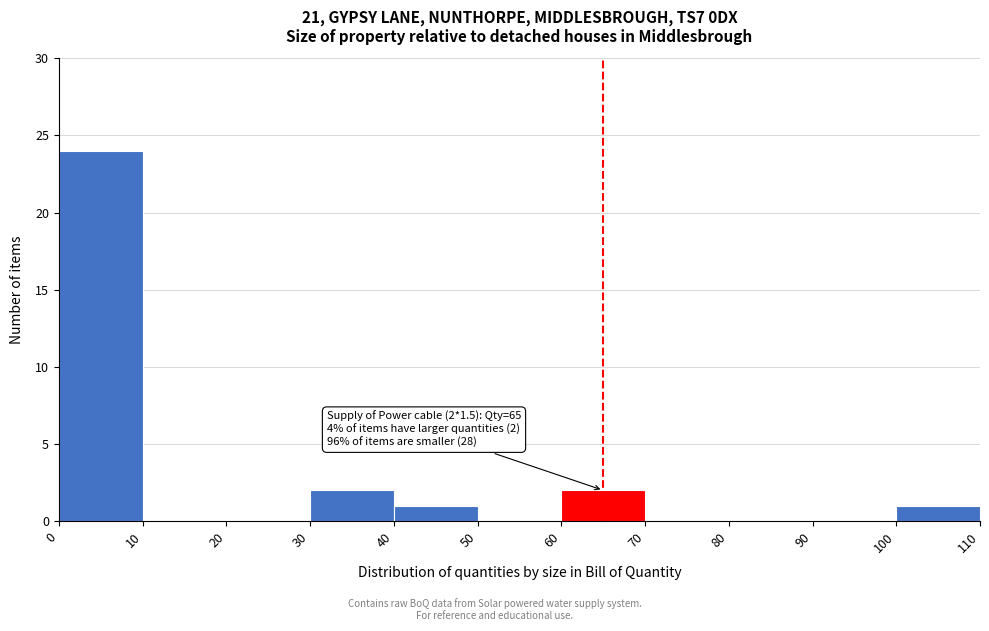

Over which range of the x-axis is the bar tallest?

0 to 10